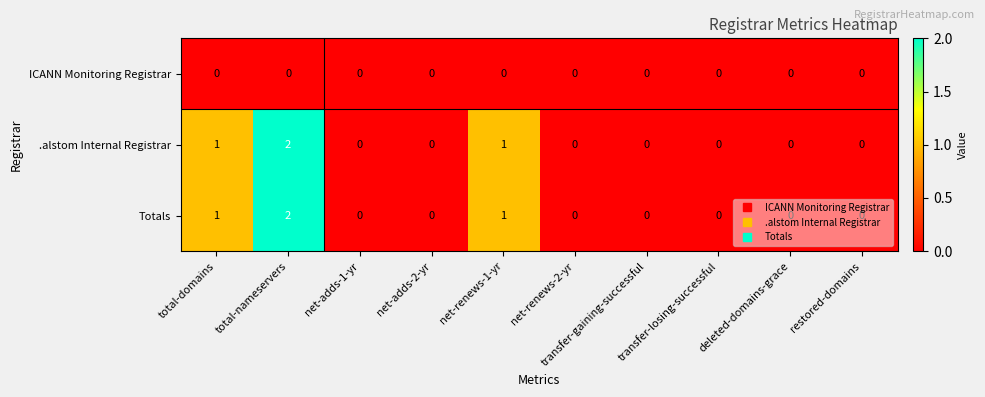

Which category has the highest value in the Totals series?

total-nameservers